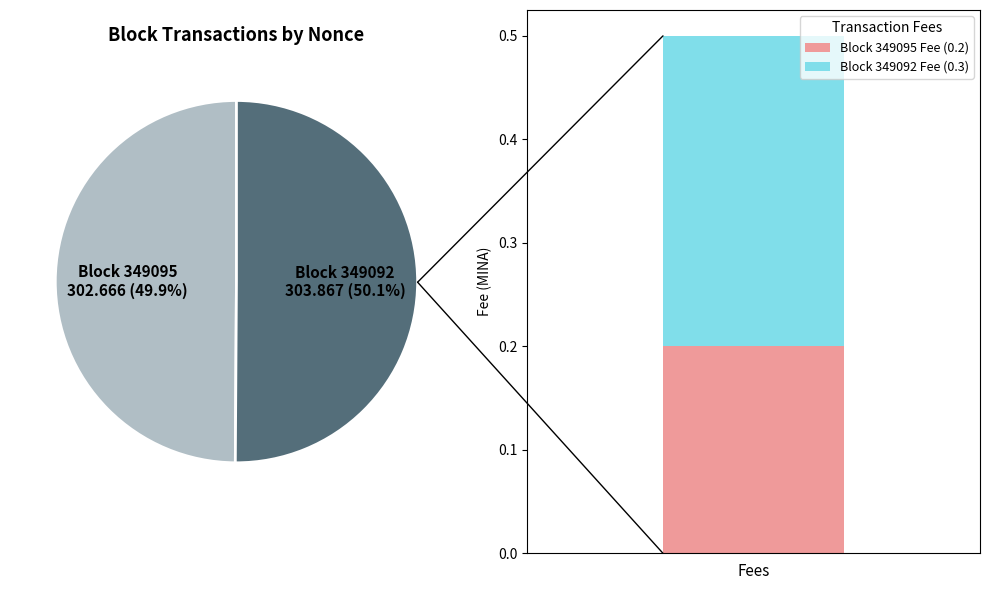

True or false: Block 349095 Fee (0.2) has a value of 0.3 at Fees.

False